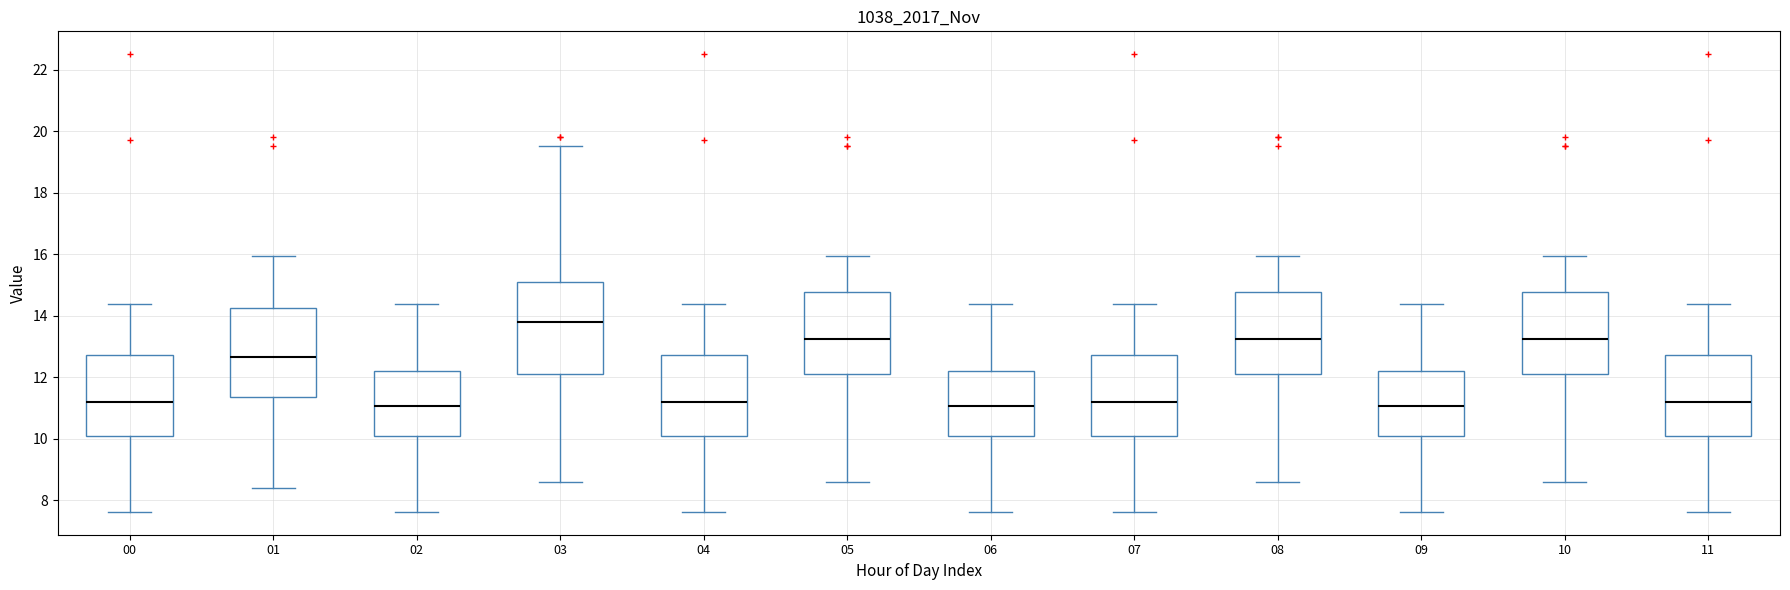

Reading left to right, transcribe this box plot: for each box, give where its median line is, the range the box spans, and where its two whiskers end, as read against the y-axis. The values are not printed on the chart, so give them approximately, as read against the axis.

00: median 11.2, box 10.2 to 12.8, whiskers 7.6 to 14.4
01: median 12.6, box 11.4 to 14.2, whiskers 8.4 to 16.0
02: median 11.0, box 10.2 to 12.2, whiskers 7.6 to 14.4
03: median 13.8, box 12.2 to 15.0, whiskers 8.6 to 19.6
04: median 11.2, box 10.2 to 12.8, whiskers 7.6 to 14.4
05: median 13.2, box 12.2 to 14.8, whiskers 8.6 to 16.0
06: median 11.0, box 10.2 to 12.2, whiskers 7.6 to 14.4
07: median 11.2, box 10.2 to 12.8, whiskers 7.6 to 14.4
08: median 13.2, box 12.2 to 14.8, whiskers 8.6 to 16.0
09: median 11.0, box 10.2 to 12.2, whiskers 7.6 to 14.4
10: median 13.2, box 12.2 to 14.8, whiskers 8.6 to 16.0
11: median 11.2, box 10.2 to 12.8, whiskers 7.6 to 14.4